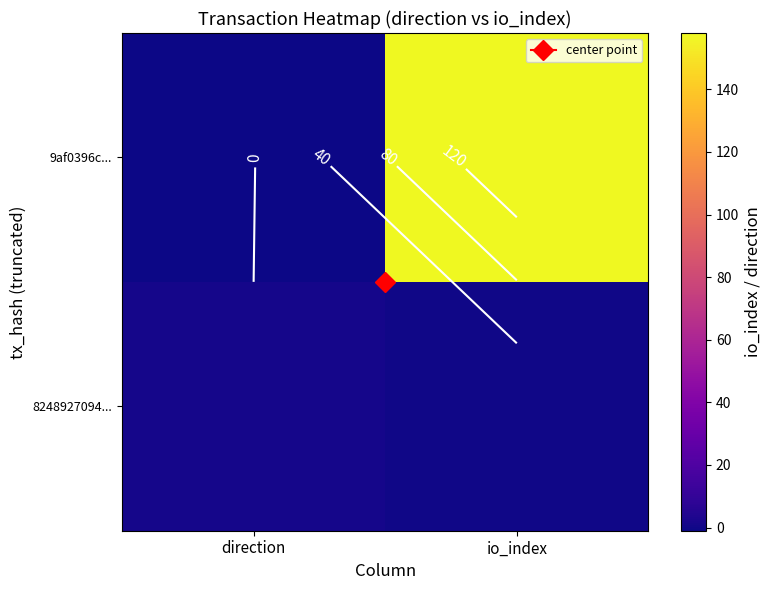

The 8248927094... series shows 1 at direction. True or false?

True